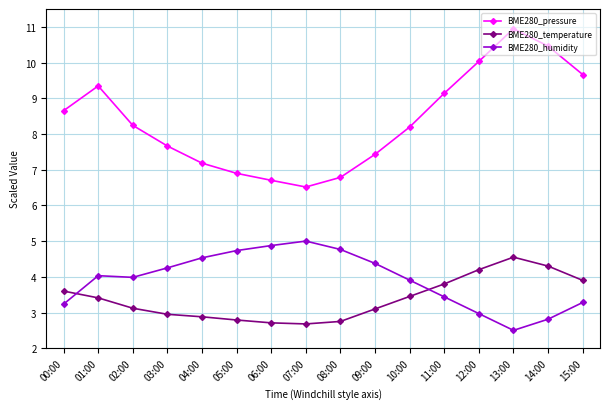

True or false: BME280_temperature and BME280_pressure cross at least once.

False